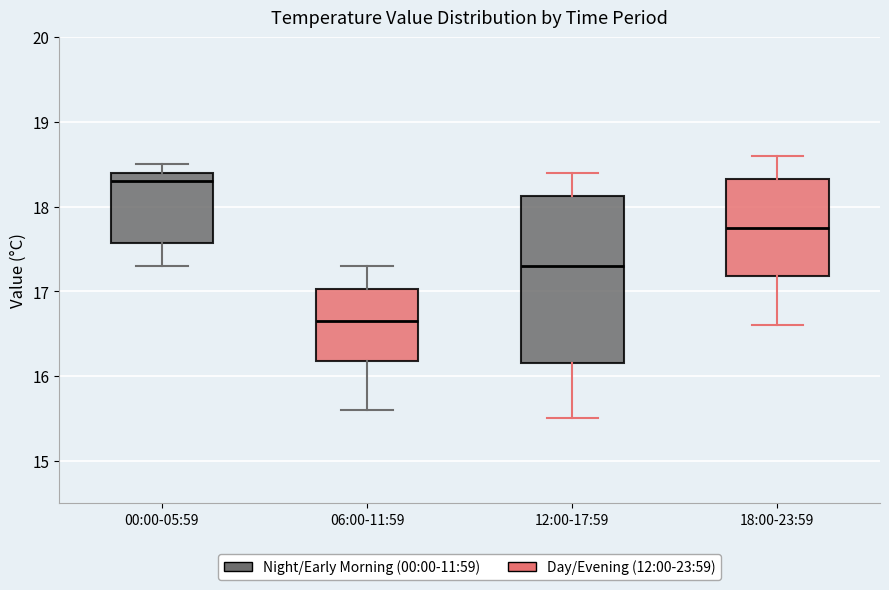

Comparing the boxes themselves (not the whiskers), which one is the tallest?

12:00-17:59